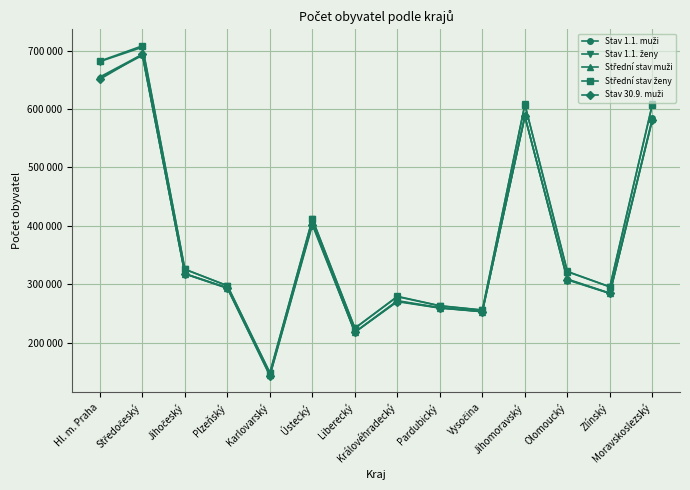

How many values in the Střední stav muži series are below 307968?

7